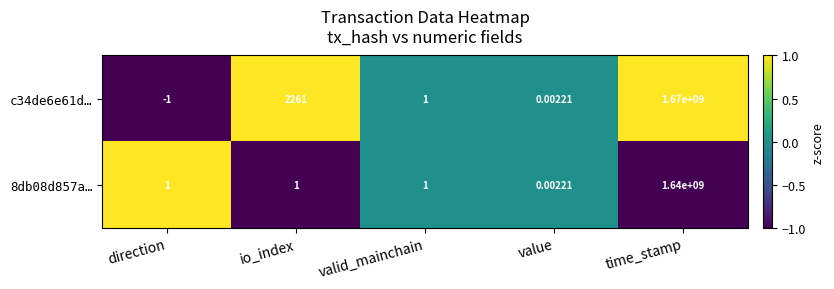

Is the value of c34de6e61d… at time_stamp greater than the value of 8db08d857a… at io_index?

Yes